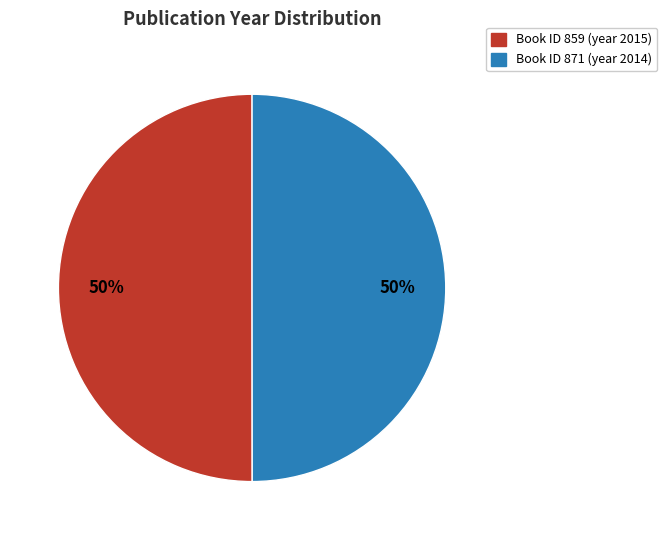

Approximately how many times larger is the value at Book ID 871 (year 2014) compared to Book ID 859 (year 2015)?

1.0